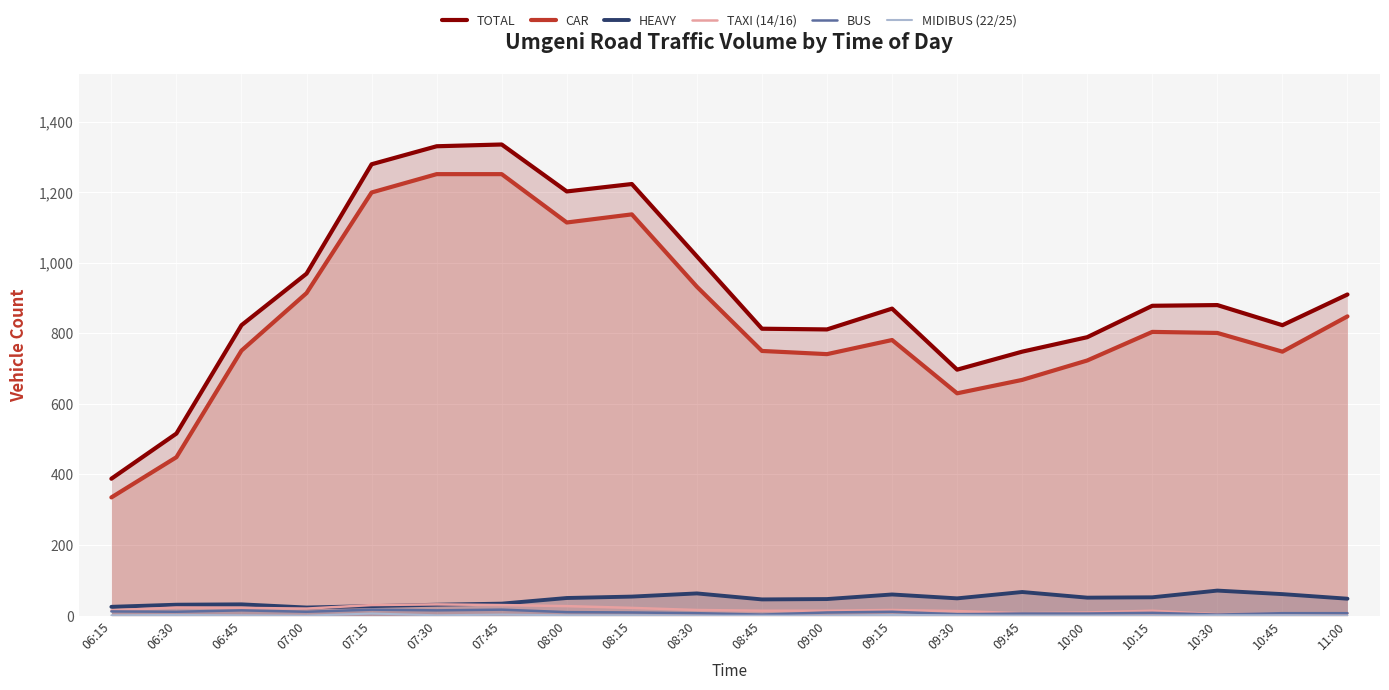

How many interior local peaks does the CAR series have?

3